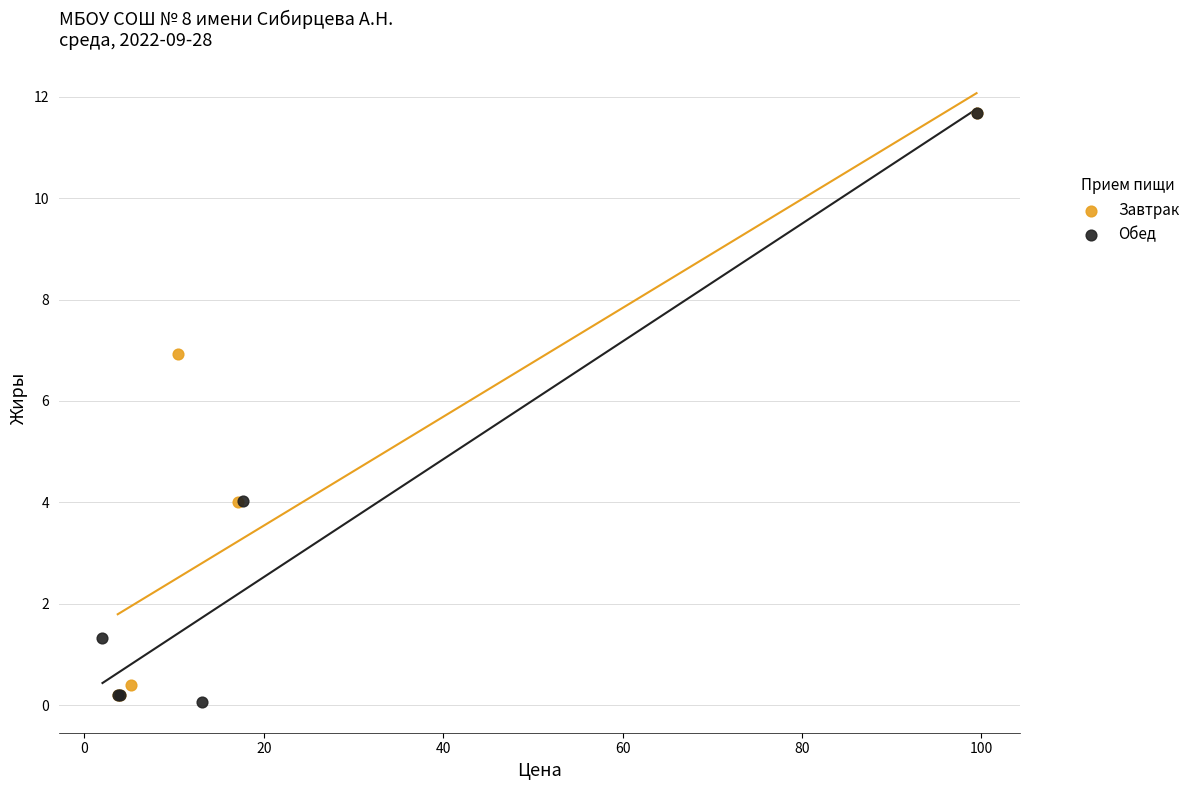

What are all the series names shown in the legend?

Завтрак, Обед